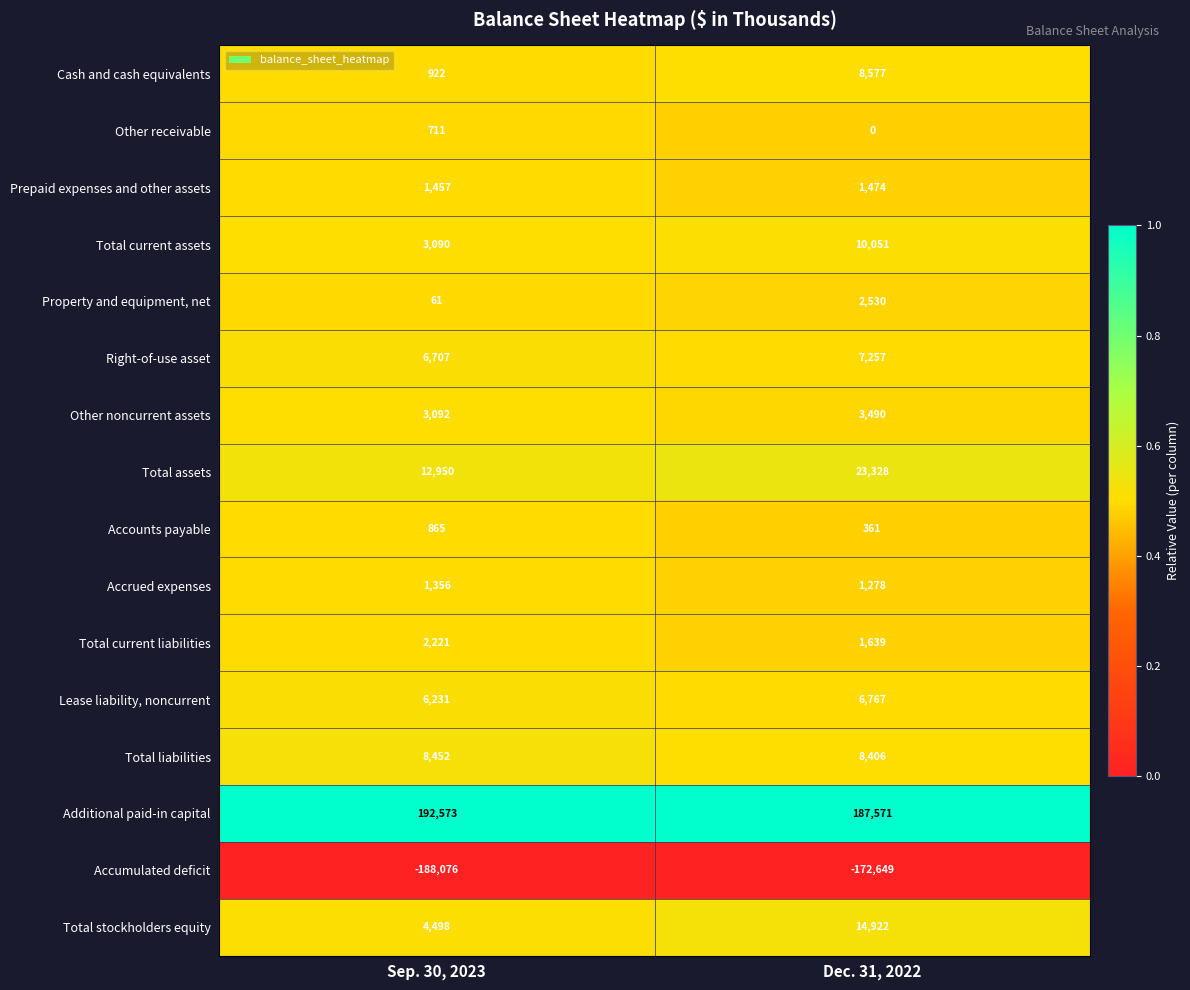

How many data points does each series have?

2